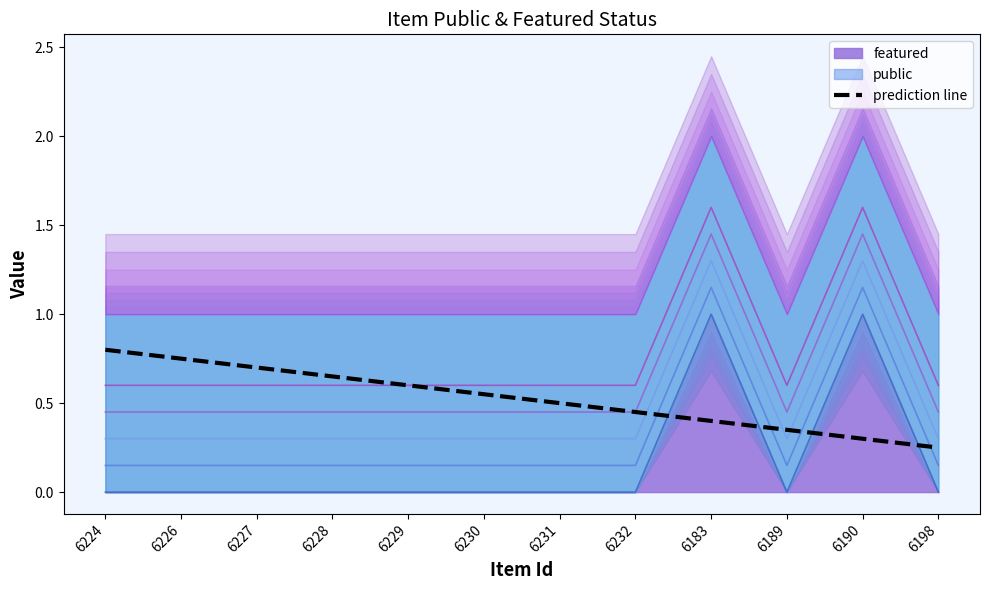

What is the approximate value at 6190?

0.3